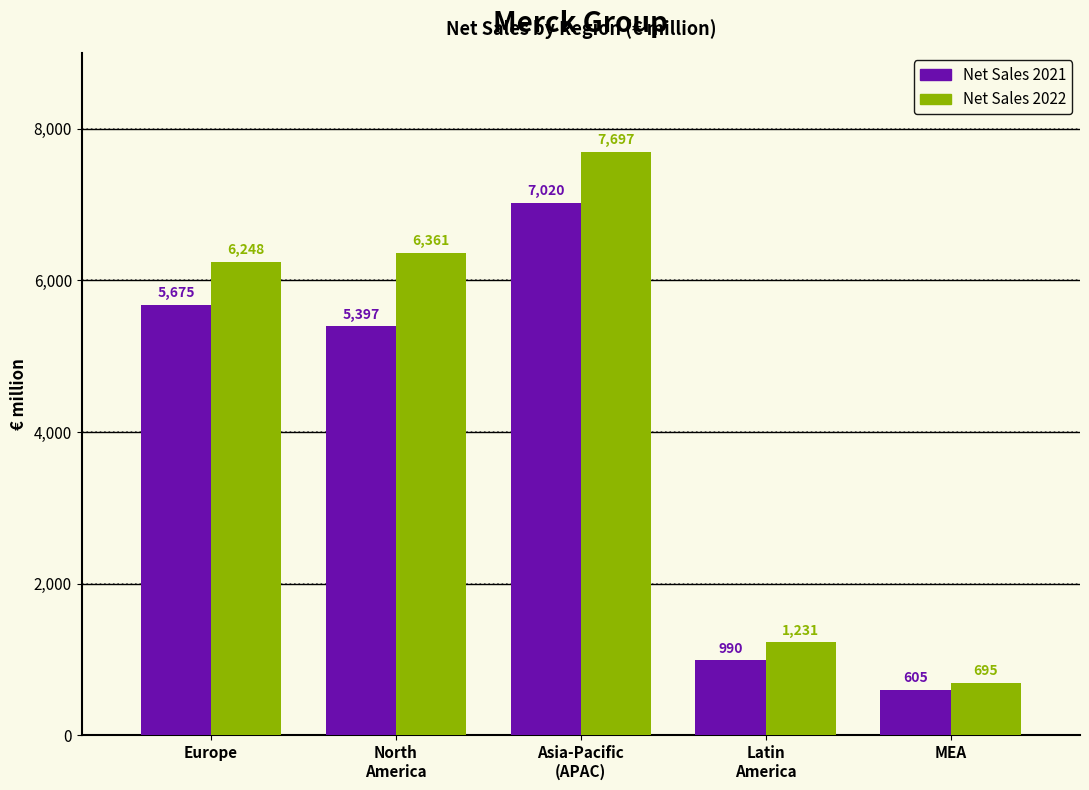

Does the chart contain any negative values?

No